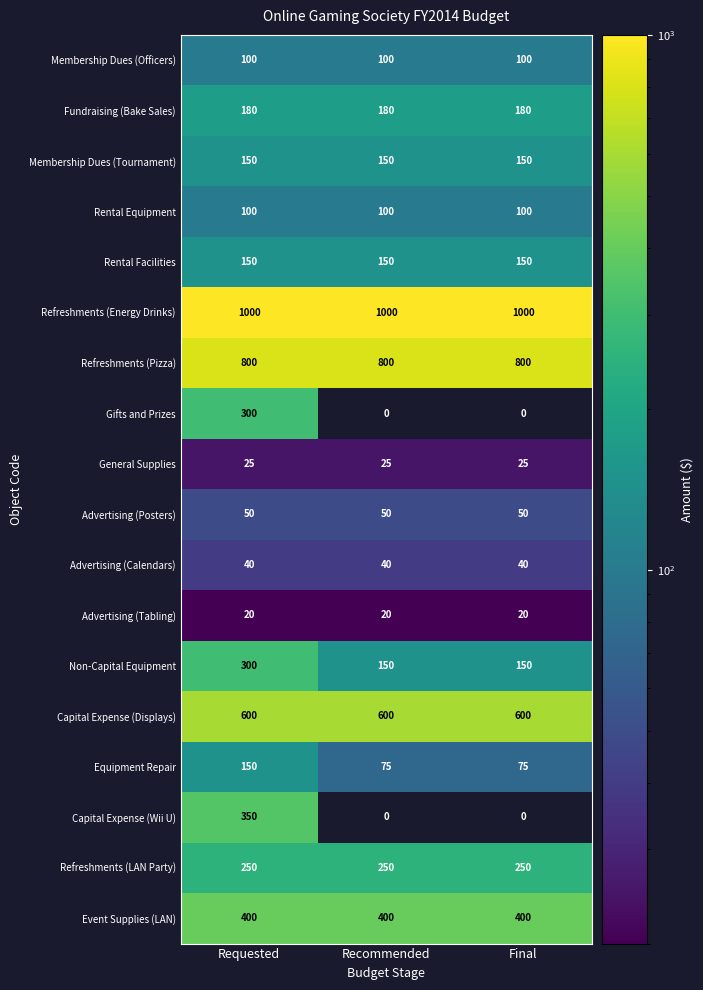

What is the sum of the Fundraising (Bake Sales) values at Requested and Final?

360